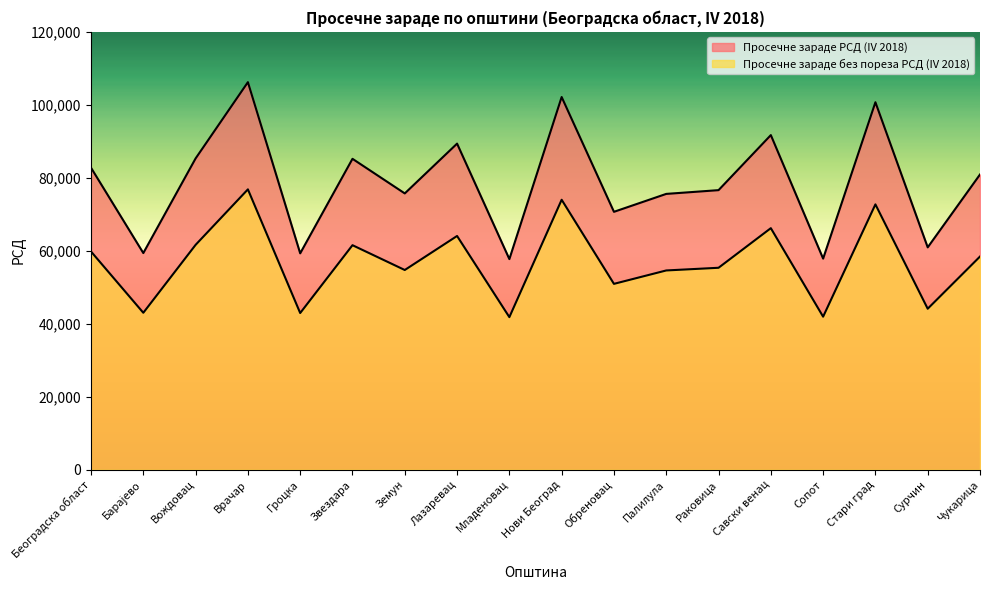

Count the number of data series in this chart.

2